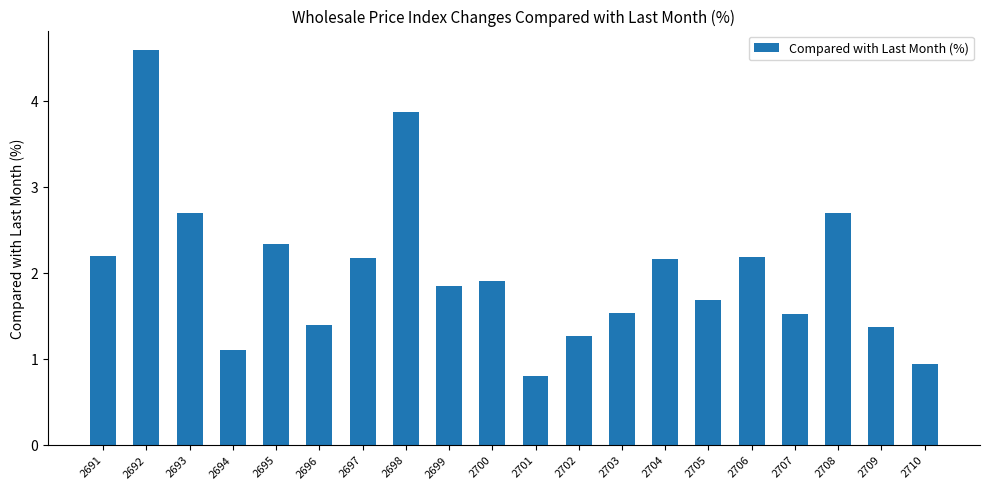

Is it true that the value at 2705 is 1.7?

True